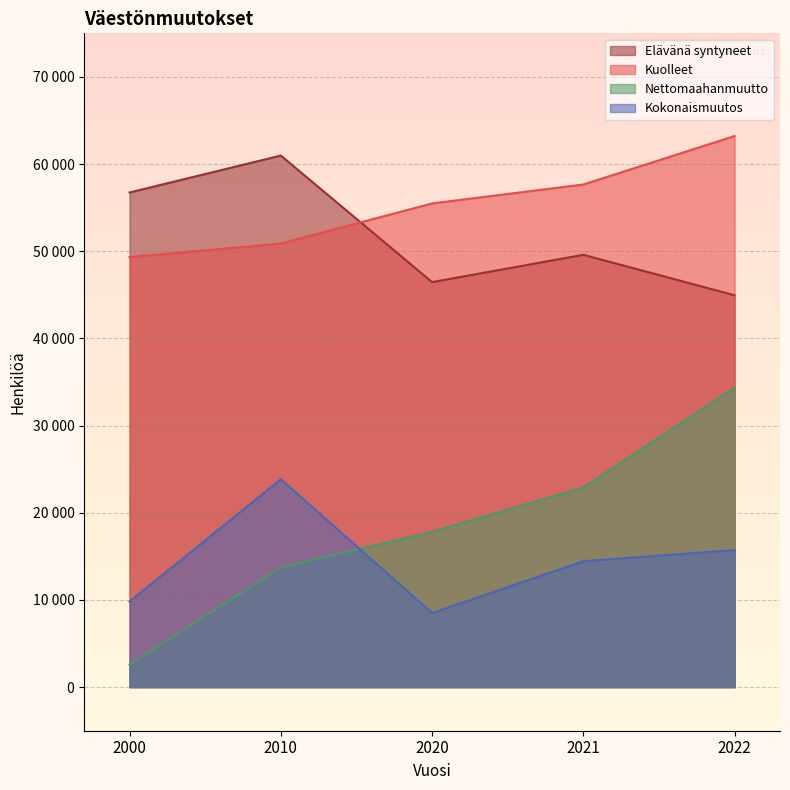

Which series has the widest spread of values?

Nettomaahanmuutto